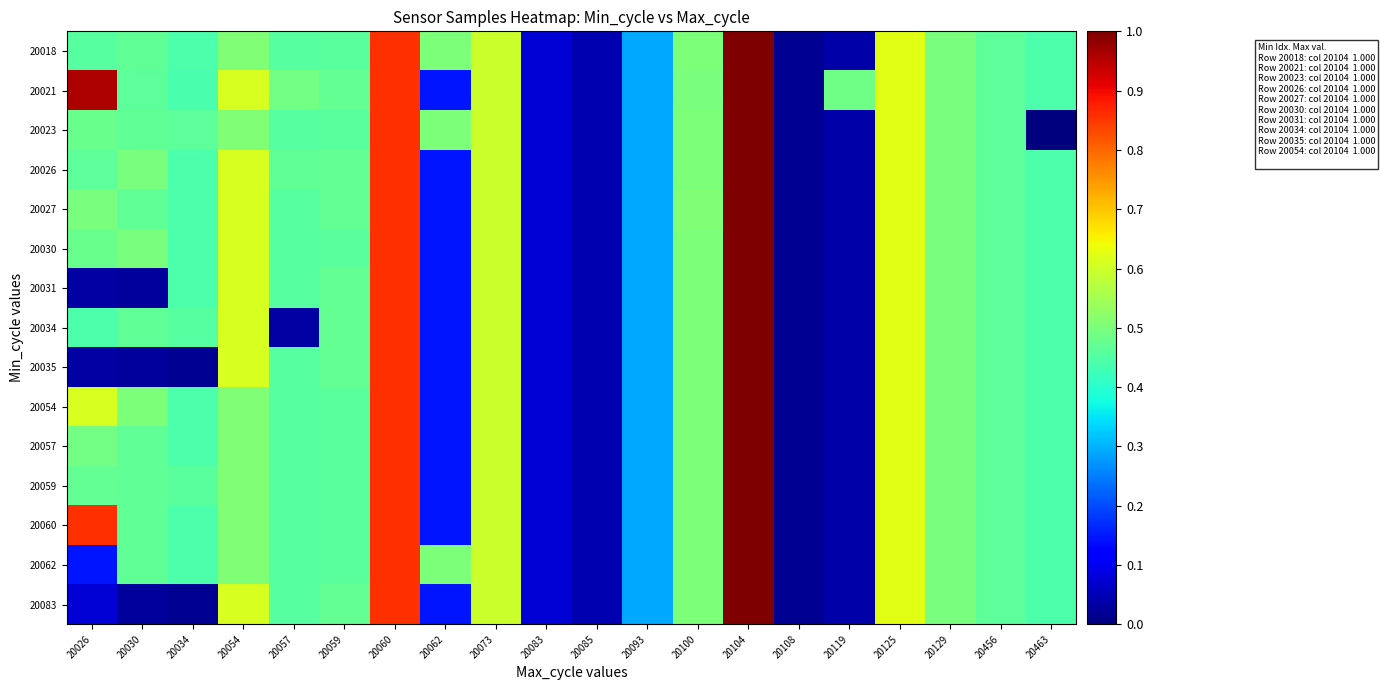

Rank the series at 20085 from highest to lowest value.

20018, 20021, 20023, 20026, 20027, 20030, 20031, 20034, 20035, 20054, 20057, 20059, 20060, 20062, 20083